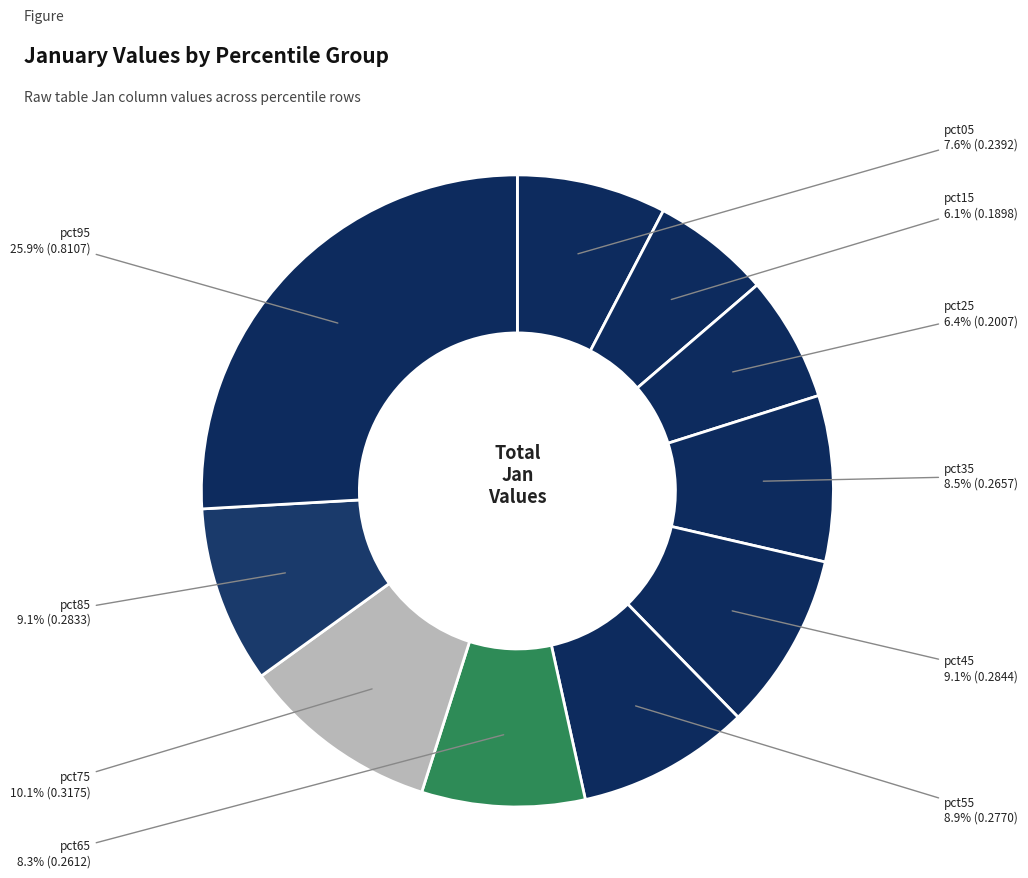

Count the number of slices in the pie.

10